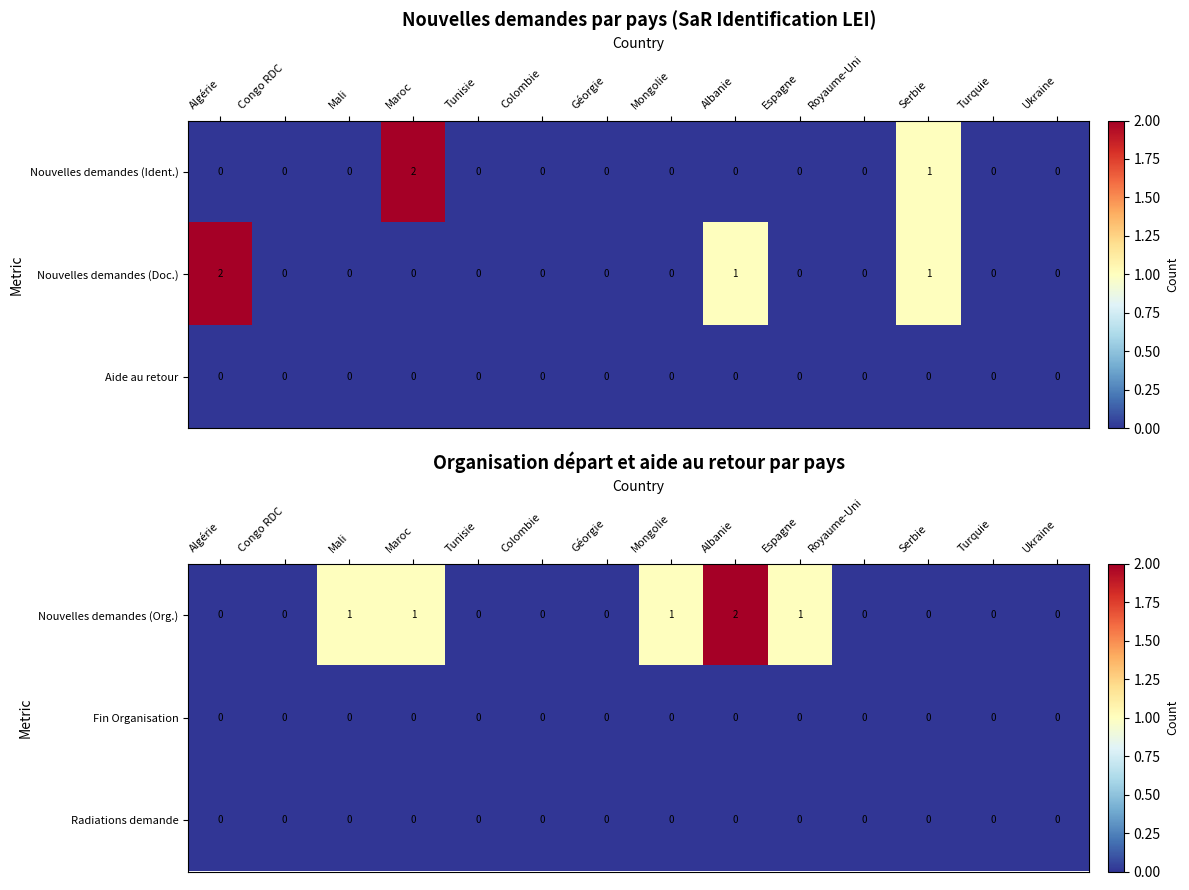

Which category has the highest value in the Nouvelles demandes (Org.) series?

Albanie